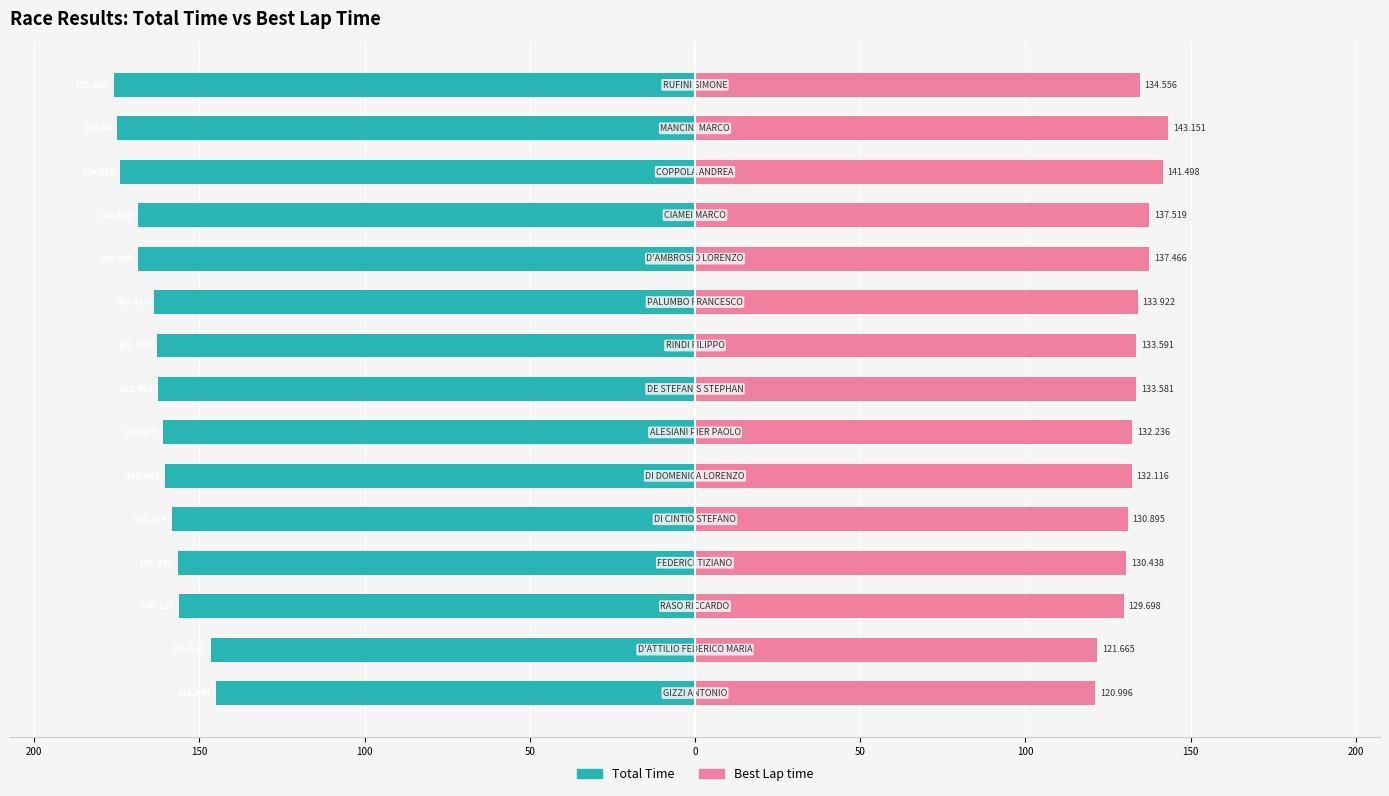

Count the number of data series in this chart.

2